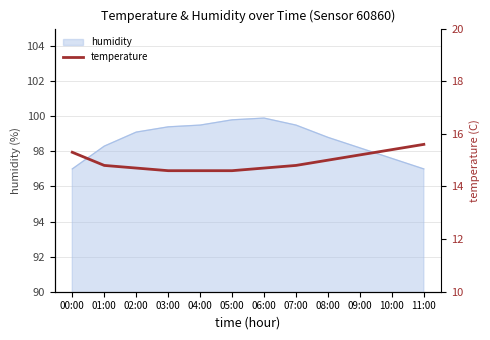

The humidity series shows 147.5 at 06:00. True or false?

False